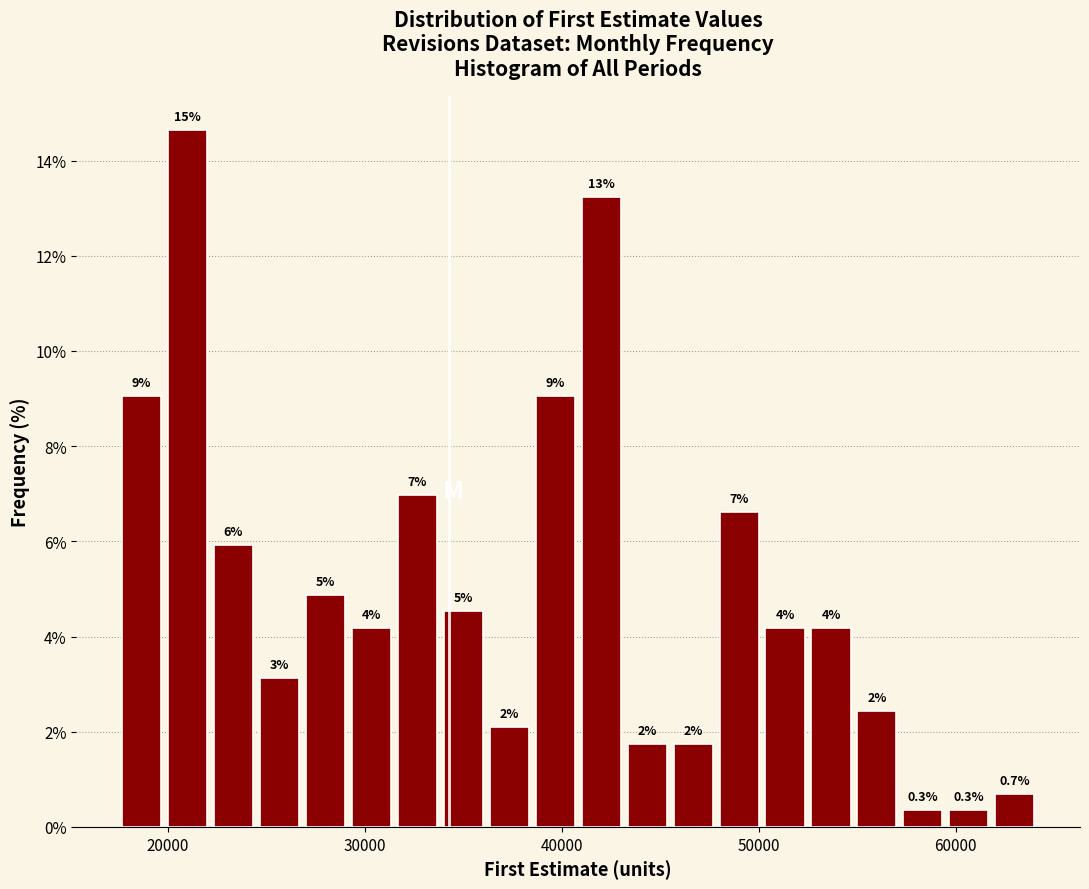

Read against the x-axis, roughly where is the centre of the tallest bar?

21000